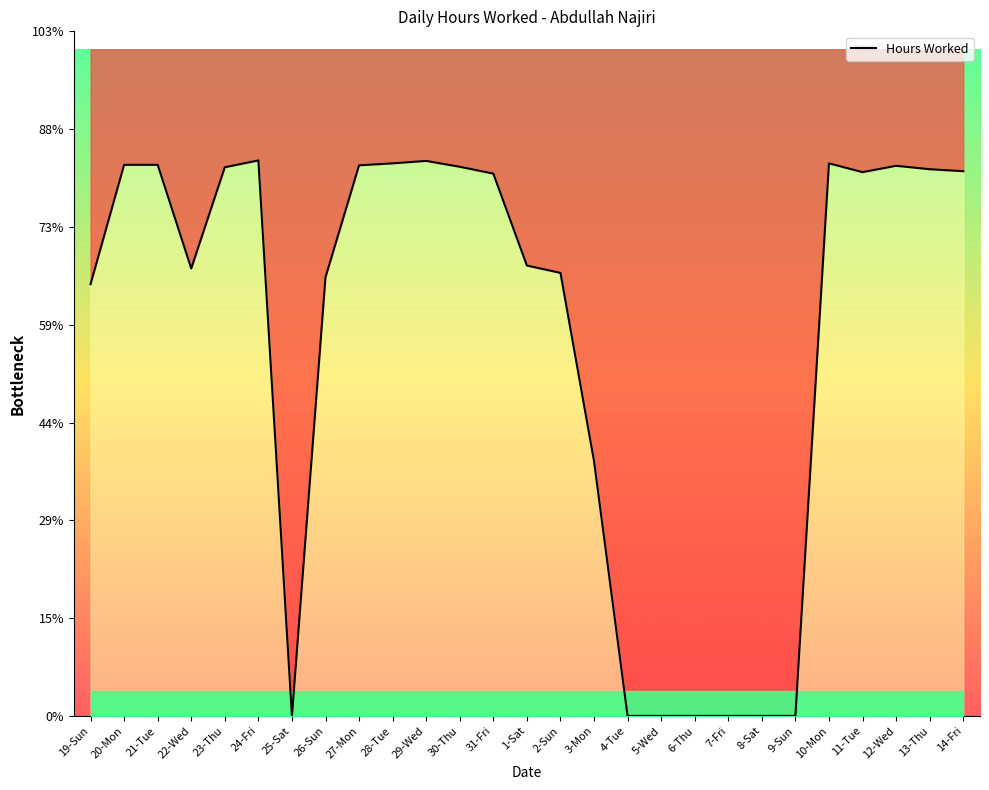

At which category does the chart reach its peak across all series?

24-Fri